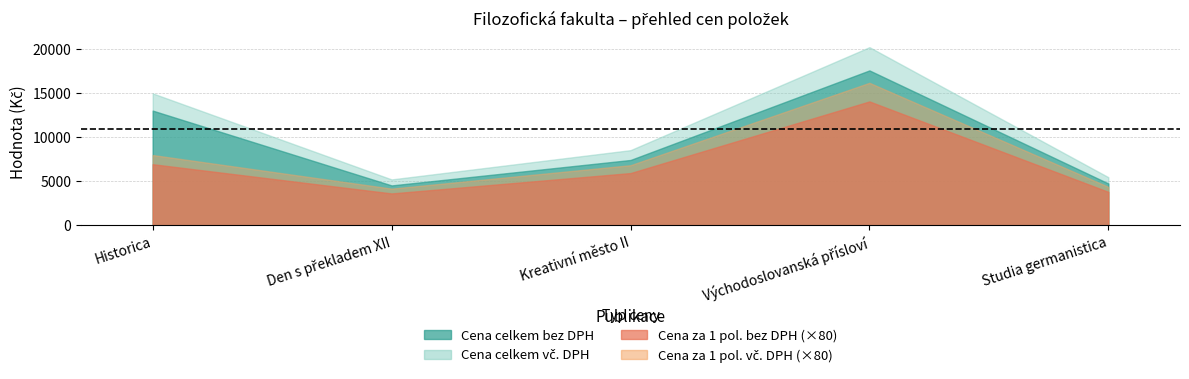

Is it true that Cena celkem bez DPH equals 13032.0 at Historica?

True